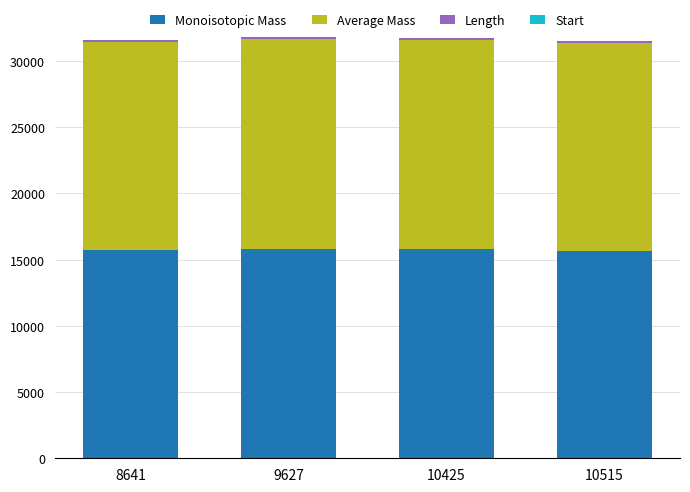

What is the maximum value for Monoisotopic Mass?

15839.5